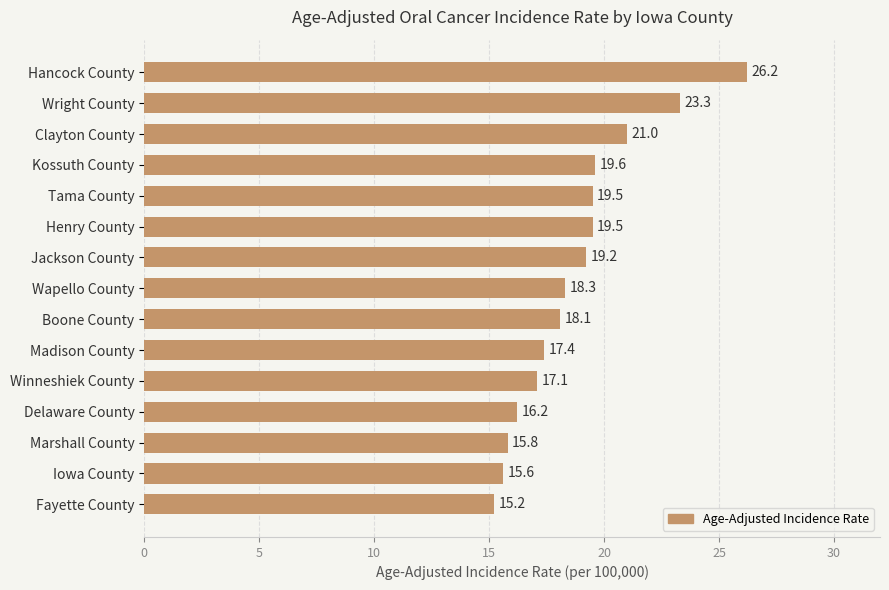

Count the number of values greater than 18.

9